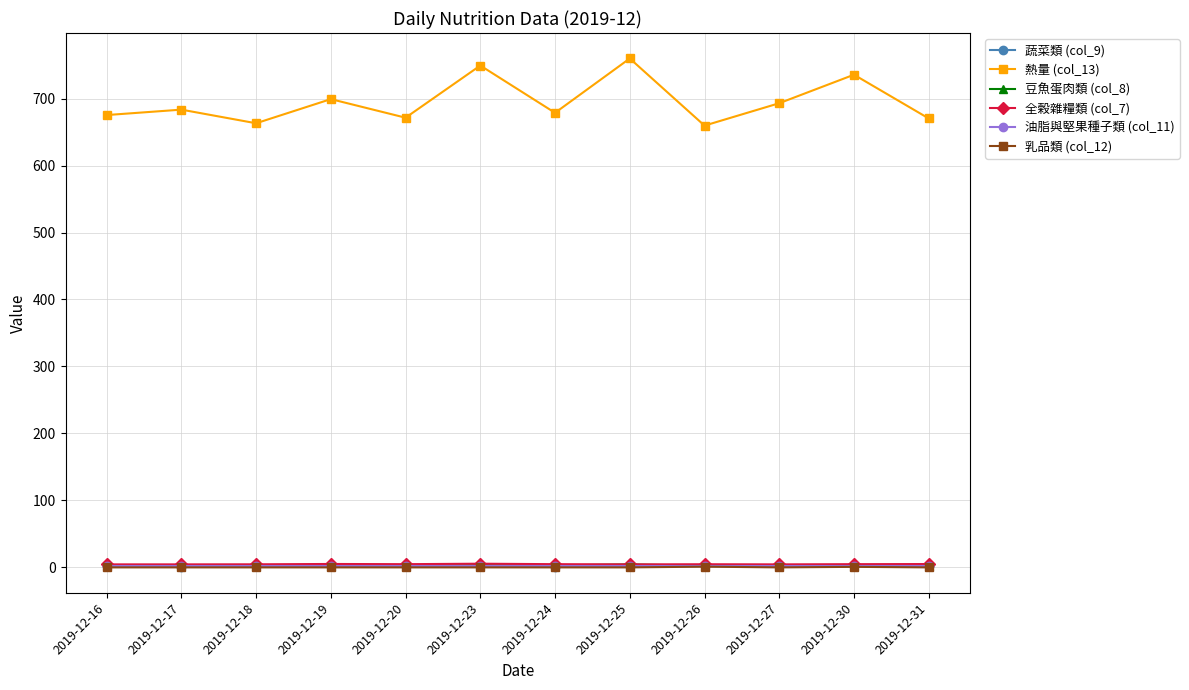

Which series has the largest range (max minus min)?

熱量 (col_13)